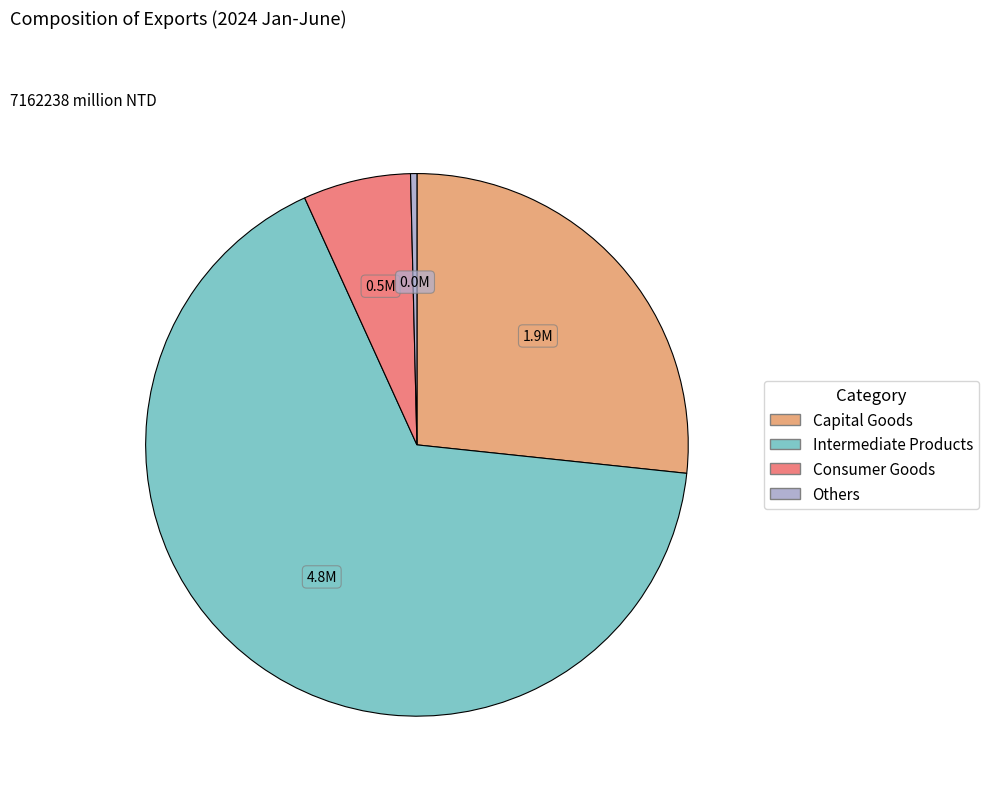

The Others slice represents 0% of the pie. True or false?

True